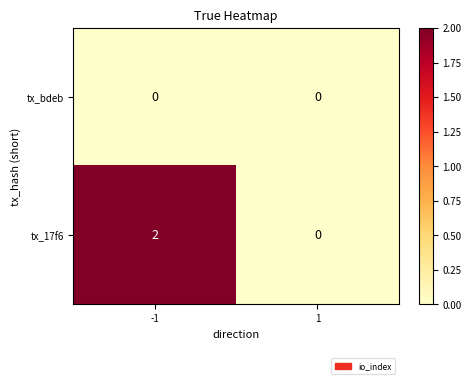

How many distinct data groups are displayed?

2